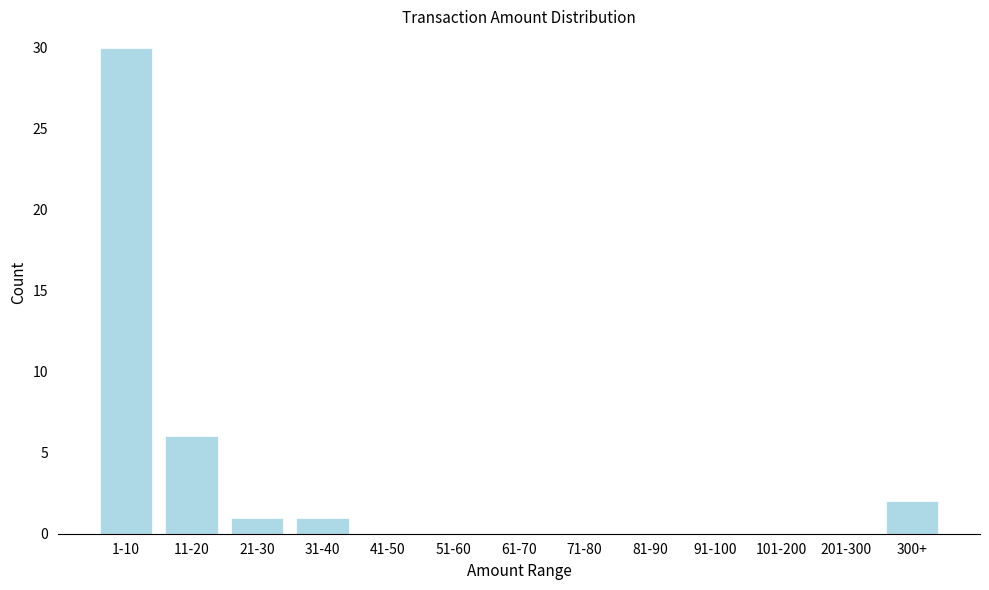

Reading right to left, what are all the values shown in this chart?

300+=2	201-300=0	101-200=0	91-100=0	81-90=0	71-80=0	61-70=0	51-60=0	41-50=0	31-40=1	21-30=1	11-20=6	1-10=30